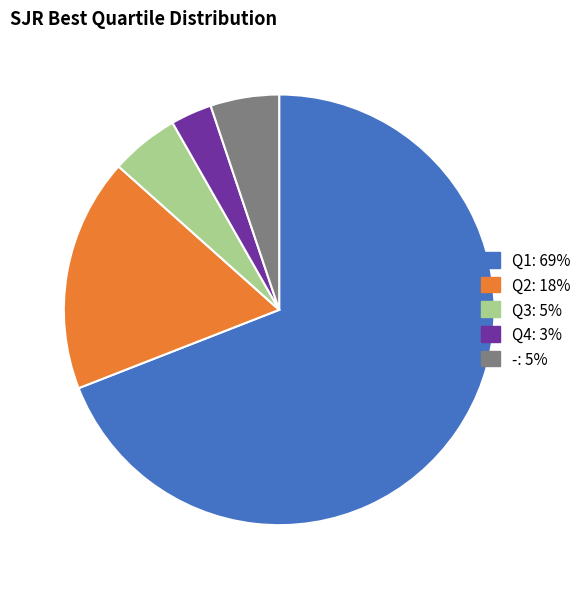

Which slice is the largest?

Q1